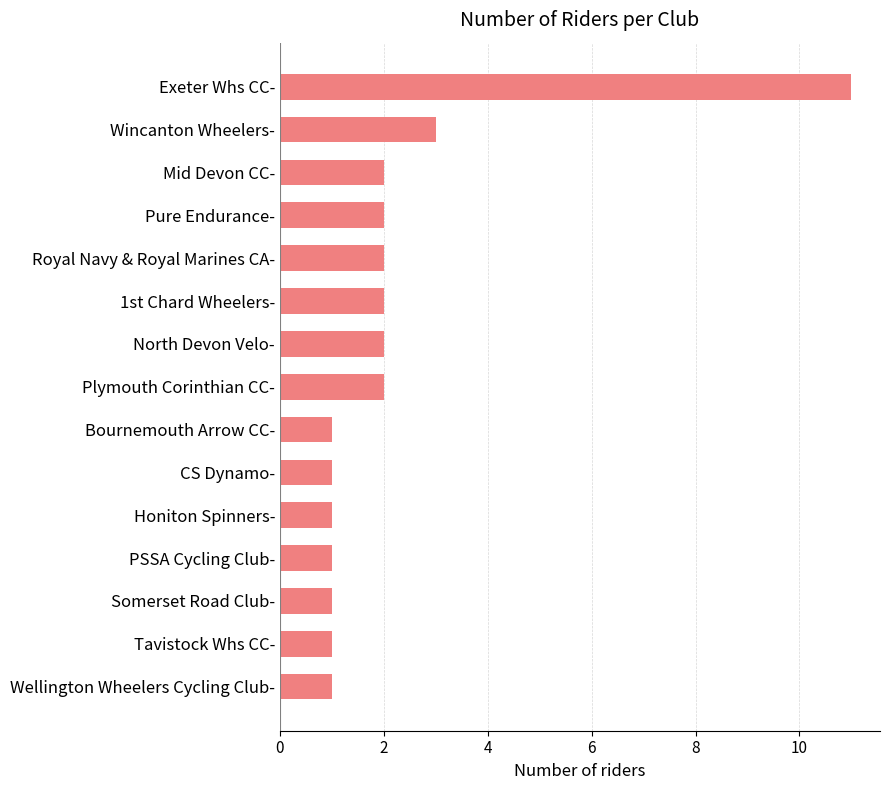

What is the minimum value shown in the chart?

1